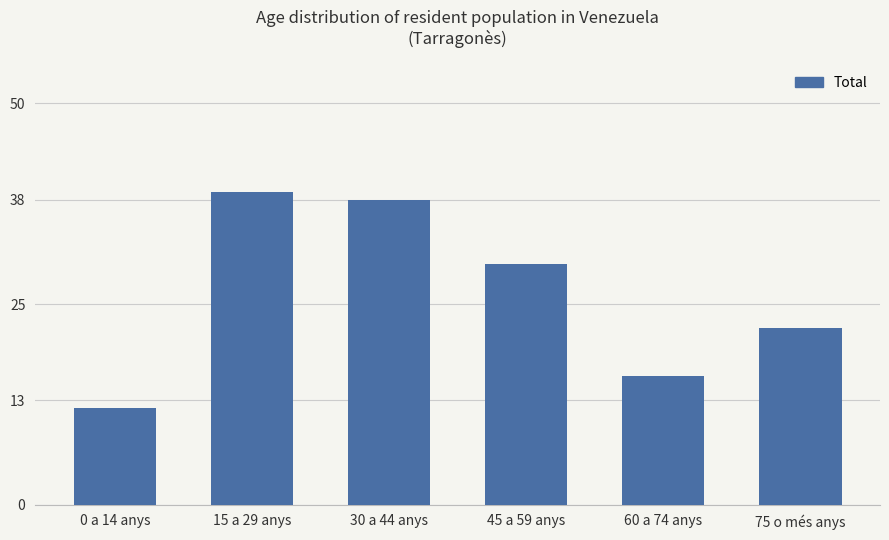

How many bars are there in total?

6